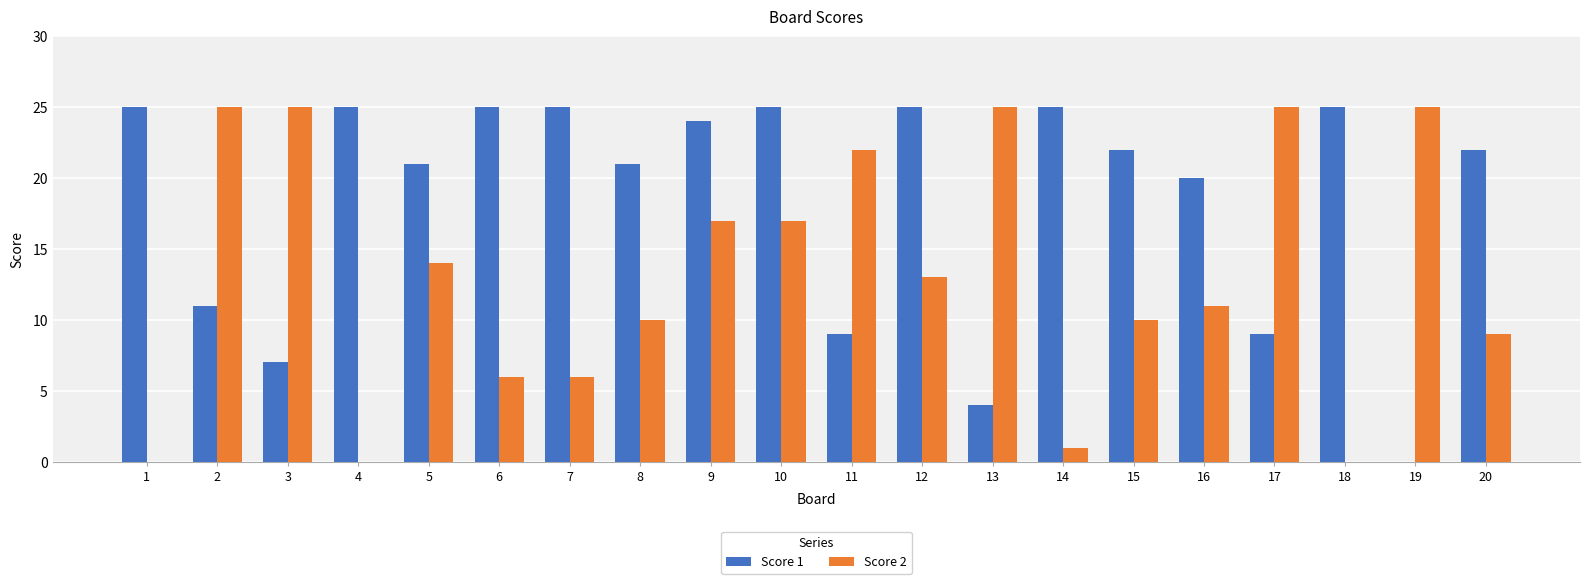

What is the maximum value shown in the chart?

25